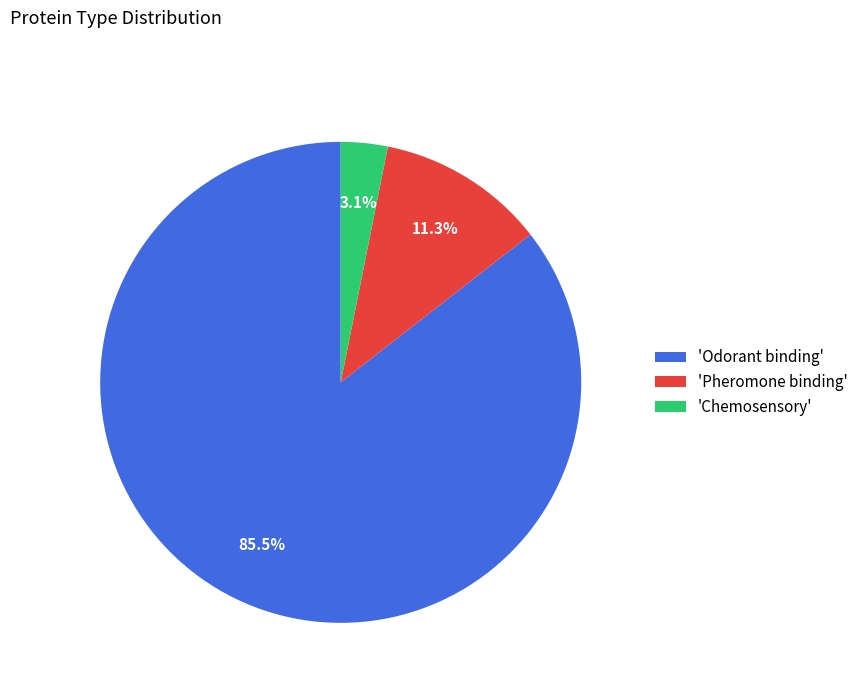

Is there any slice that represents more than half of the pie?

Yes